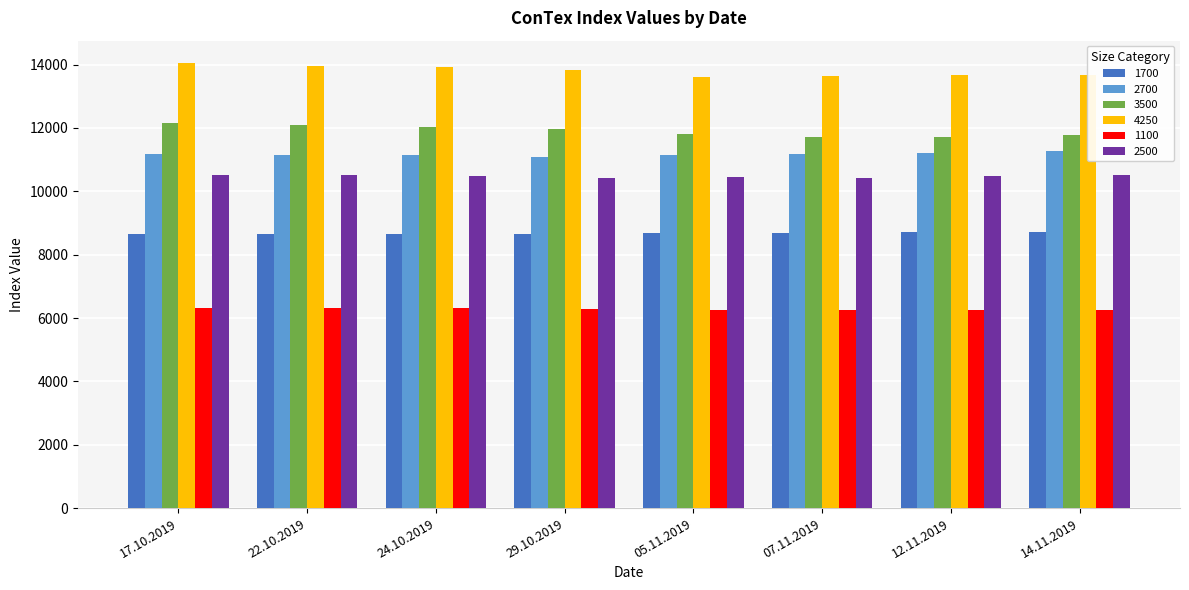

How many groups of bars are there?

8